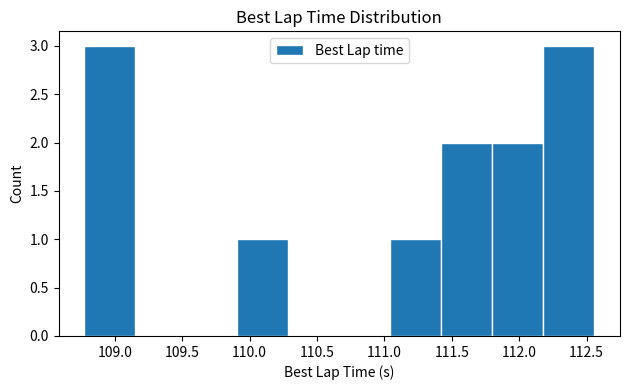

How tall is the bar that spans 111.40 to 111.80 on the x-axis? Neither the bar edges nor the heights are printed on the chart, so give them approximately, as read against the axes.

2